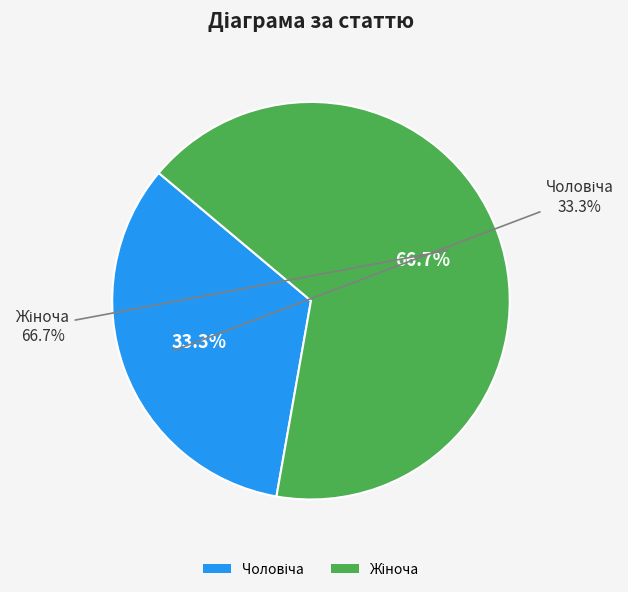

To the nearest percent, what percentage of the pie is Чоловіча?

33%